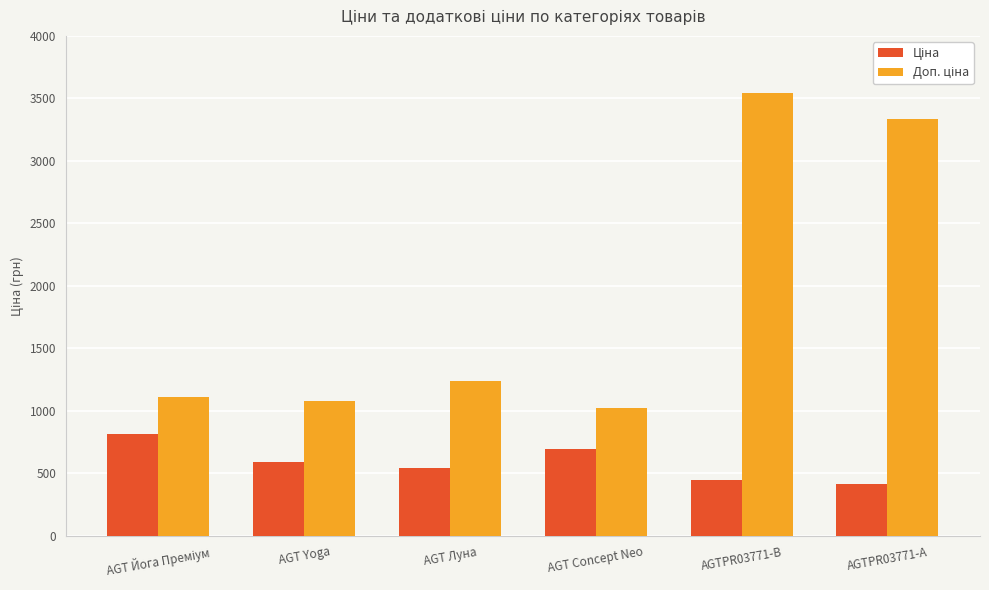

How many groups of bars are there?

6